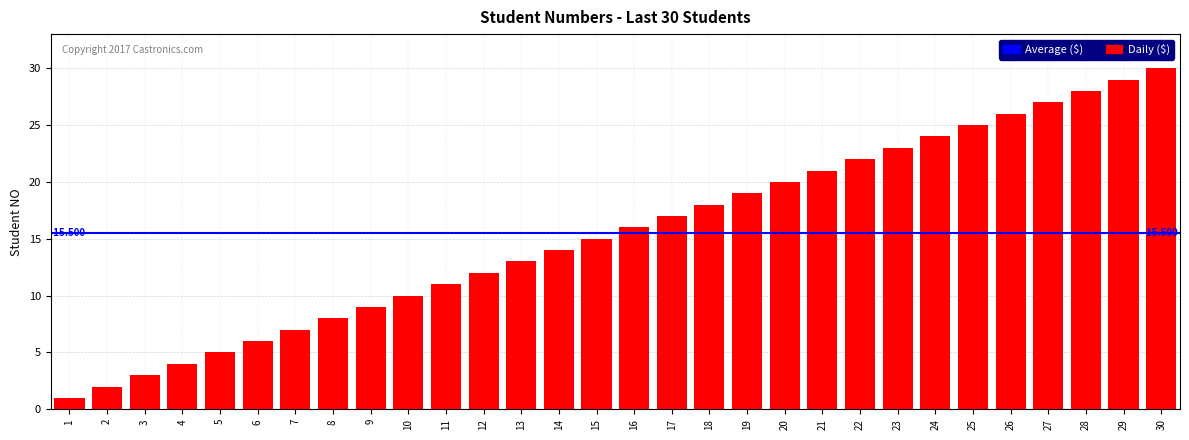

What is the difference between the values at 12 and 26?

14